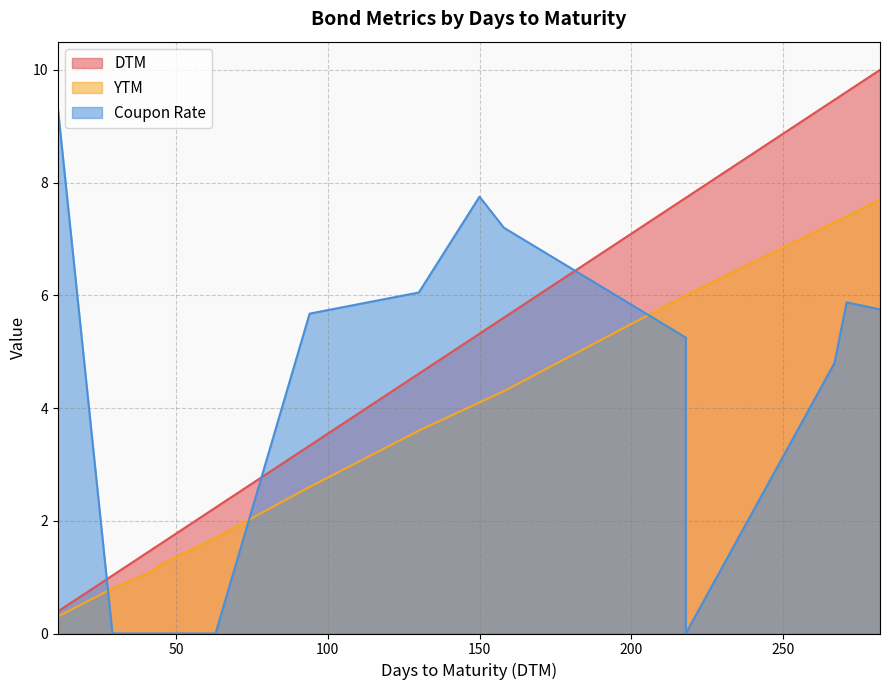

What is the average value of the YTM series?

3.8